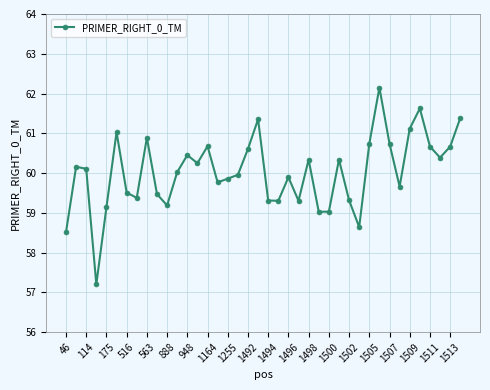

What is the value of the 24th point from the left?

59.3